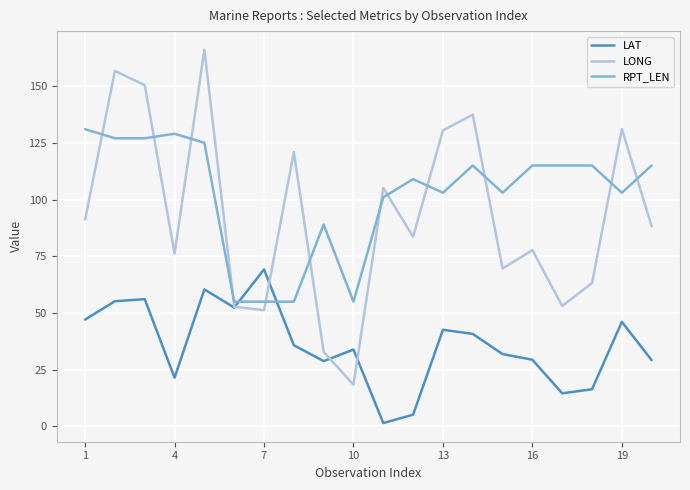

What is the maximum value for RPT_LEN?

131.0